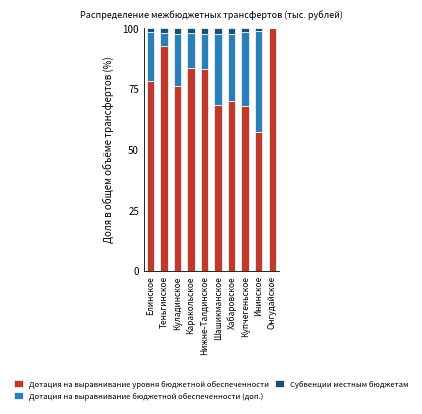

What is the sum of all Дотация на выравнивание уровня бюджетной обеспеченности values?

776.5